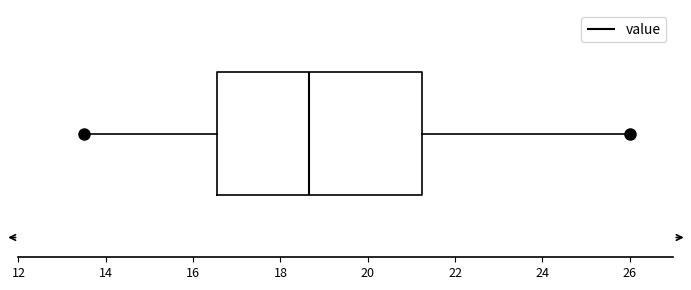

Transcribe this box plot: give where the median line is, the range the box spans, and where the two whiskers end, as read against the x-axis. The values are not printed on the chart, so give them approximately, as read against the axis.

median 18.6, box 16.6 to 21.2, whiskers 13.6 to 26.0